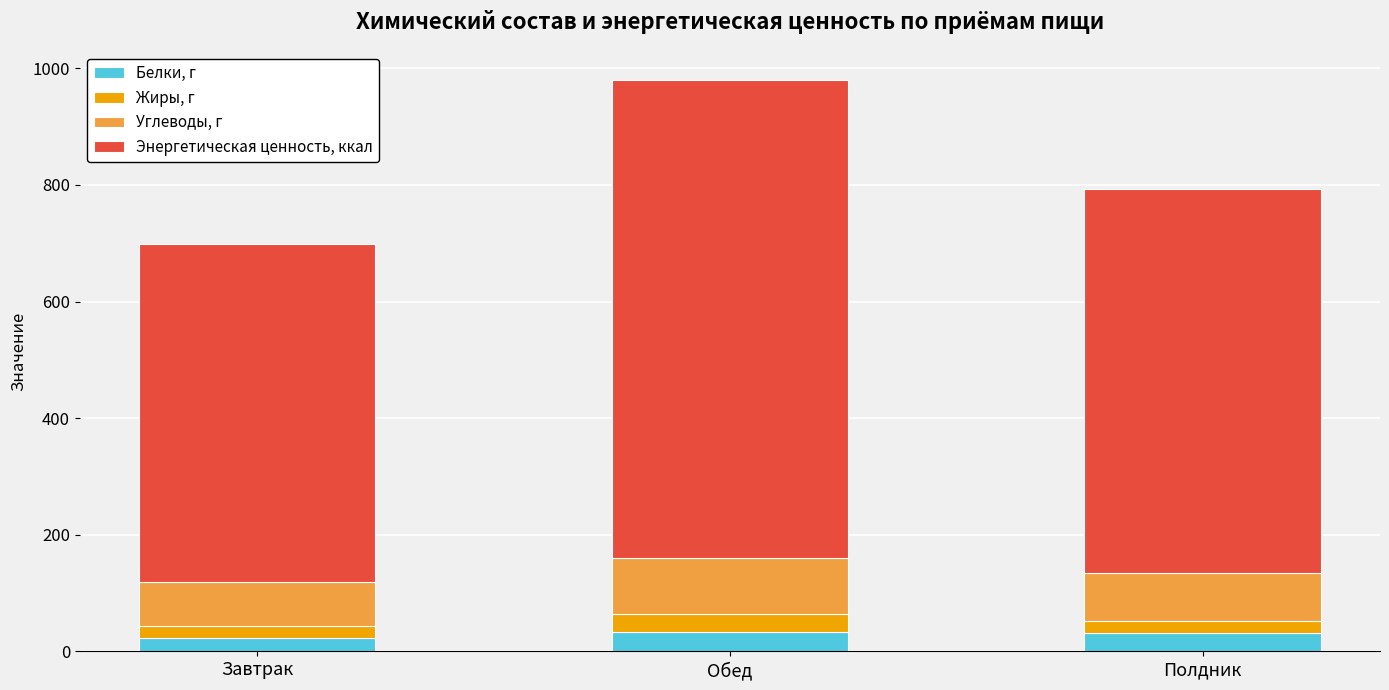

How many data points does each series have?

3